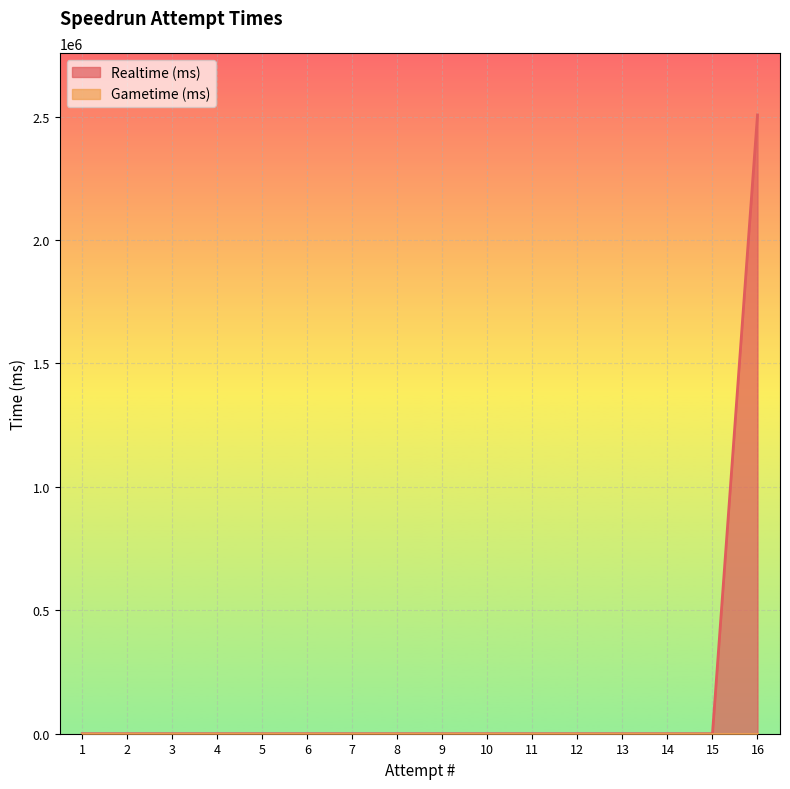

What is the change in value from 3 to 16?

+2506863